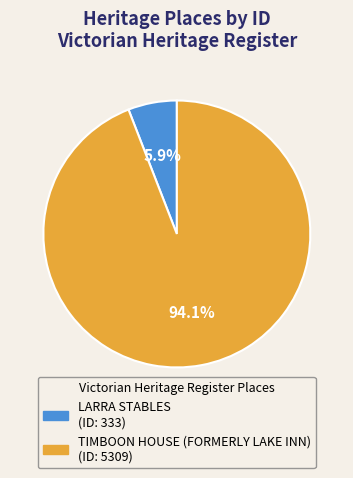

What is the smallest slice in the pie chart?

LARRA STABLES